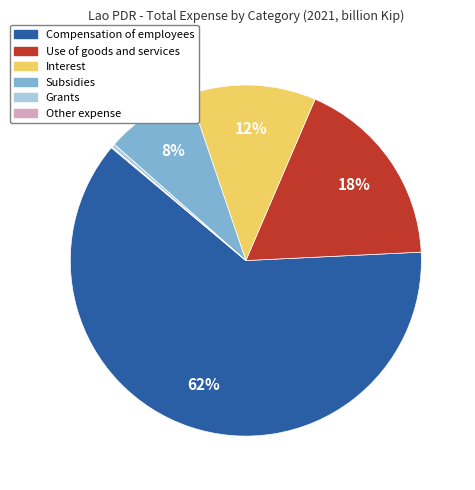

Do Use of goods and services and Subsidies together represent more than half of the pie?

No